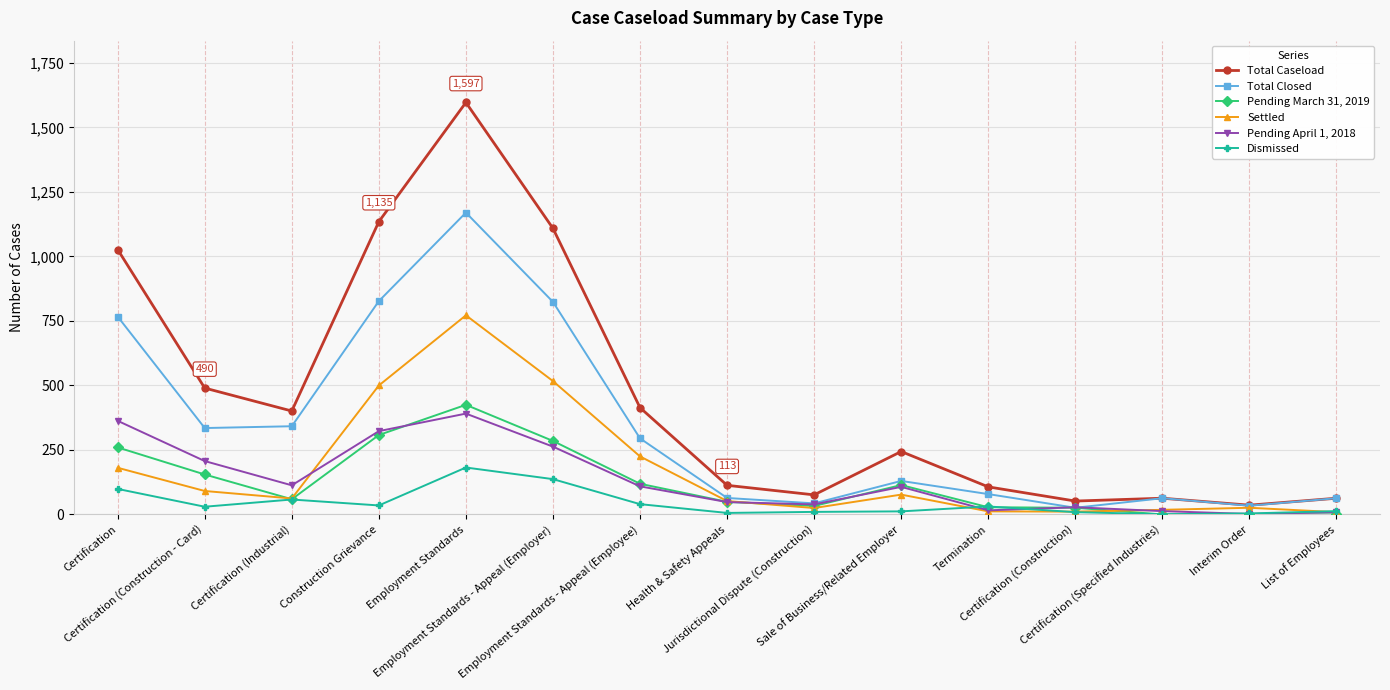

What is the spread (max minus min) of values at Jurisdictional Dispute (Construction)?

66